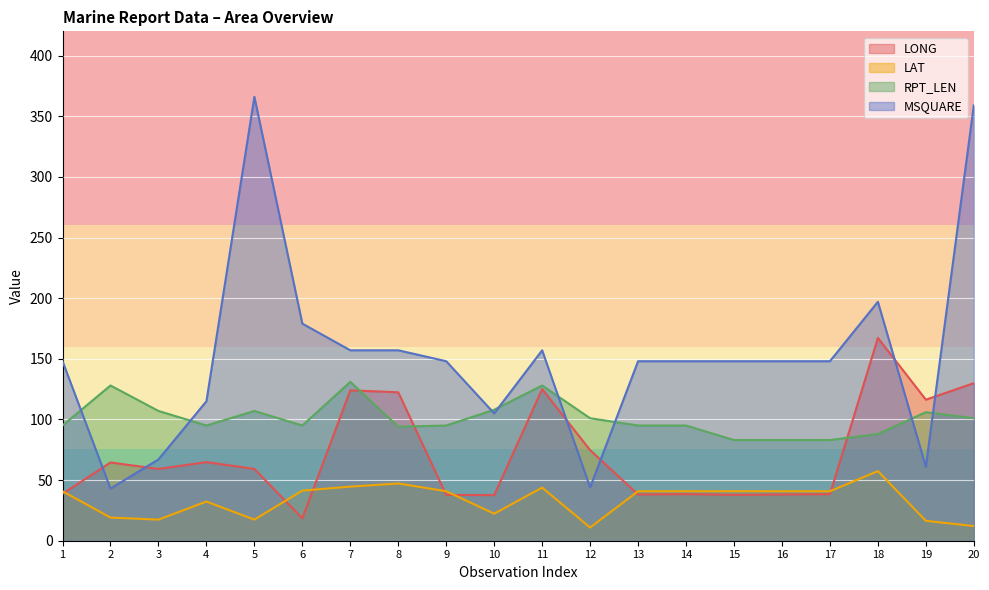

True or false: MSQUARE has a value of 206.8 at 4.

False